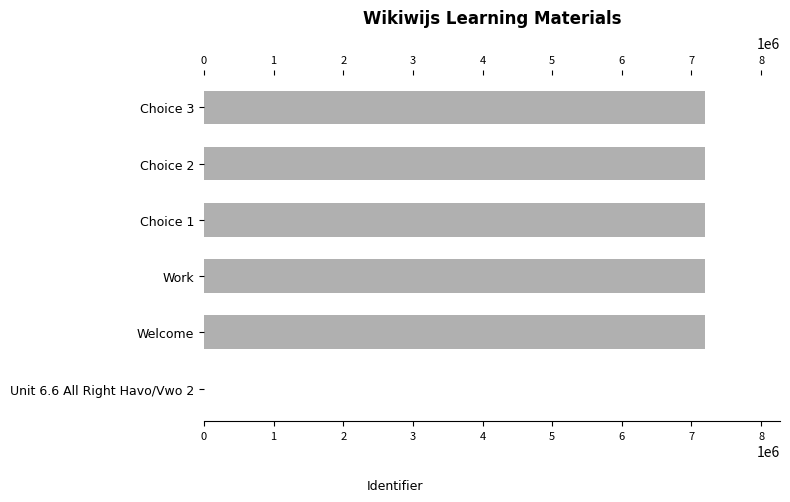

Read the value at Work.

7192423